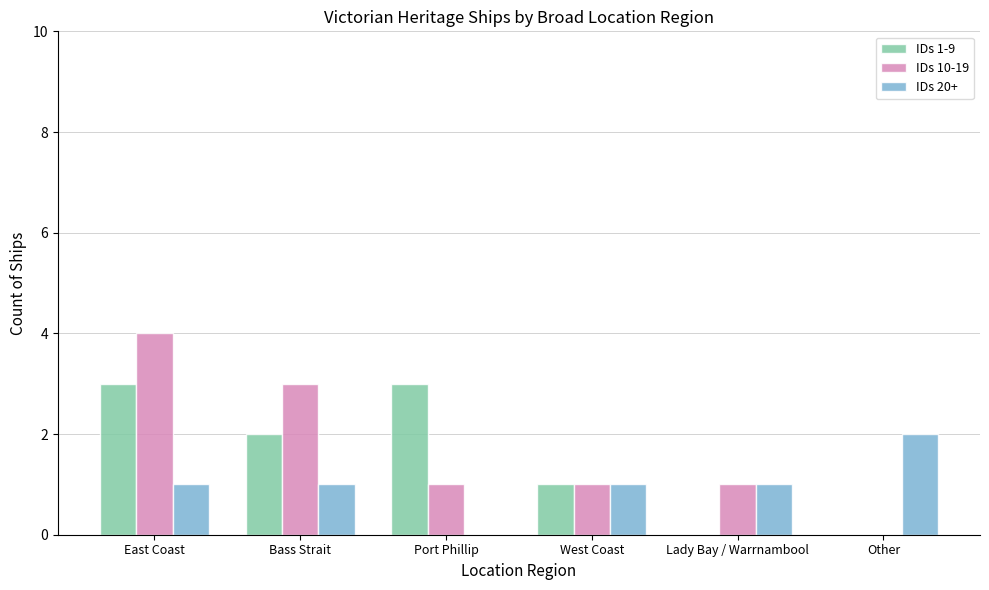

True or false: IDs 20+ has a value of 1 at Bass Strait.

True